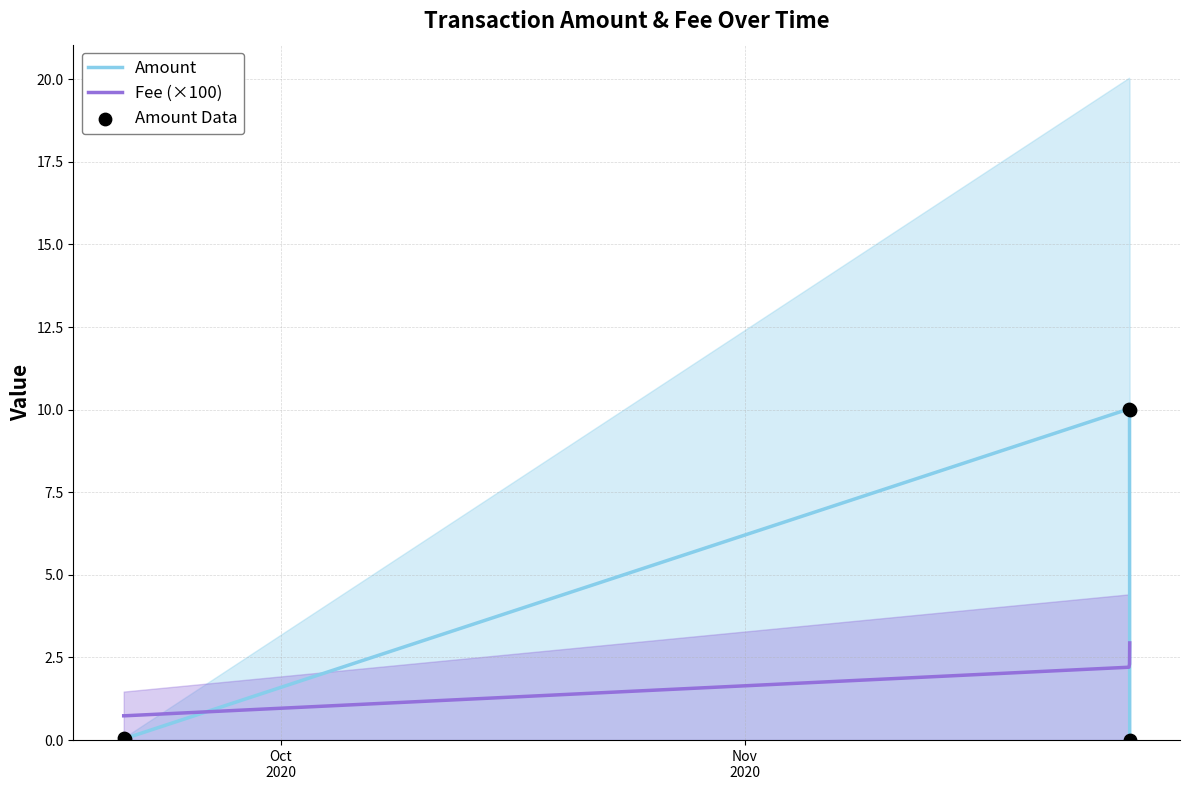

True or false: Amount and Fee (×100) cross at least once.

True